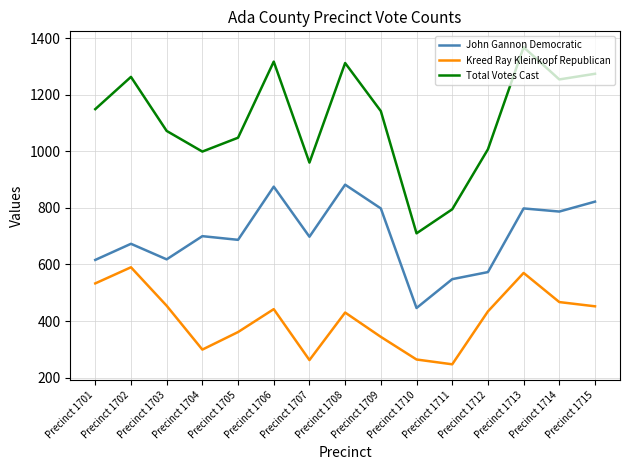

True or false: Total Votes Cast and Kreed Ray Kleinkopf Republican intersect in this chart.

False